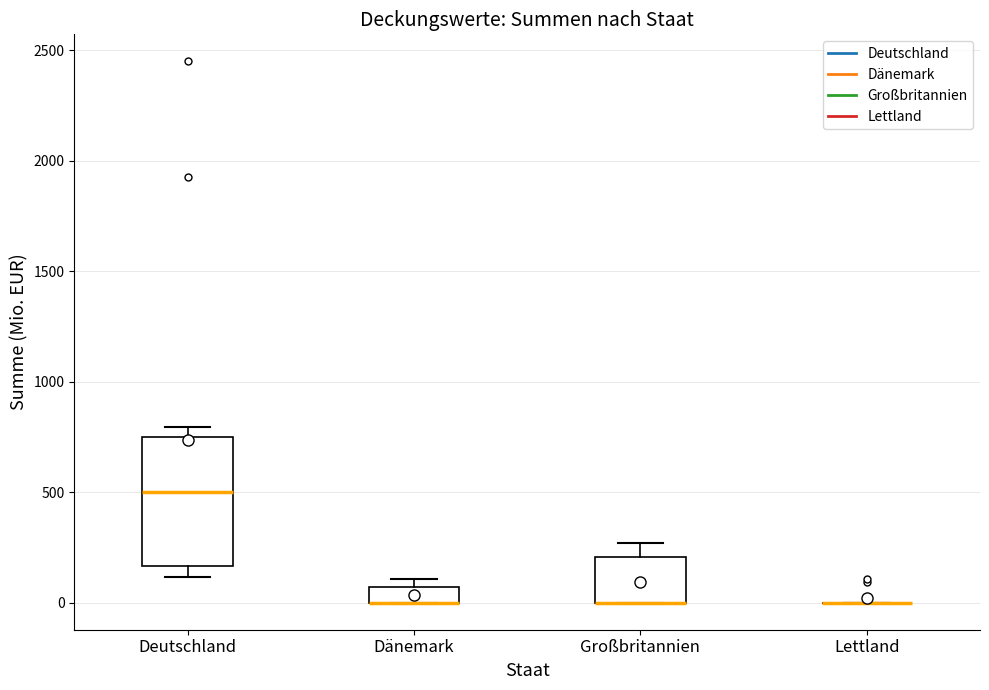

Which box is the tallest, from its lower edge to its upper edge?

Deutschland